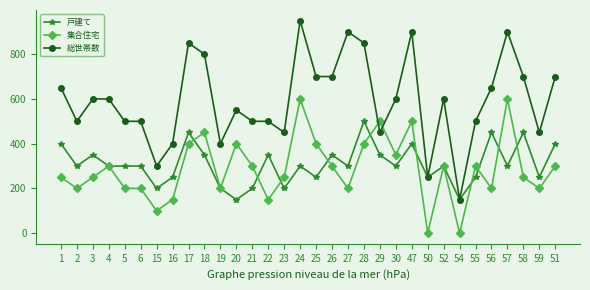

Reading left to right, list all the values displayed in this chart.

戸建て: 1=400	2=300	3=350	4=300	5=300	6=300	15=200	16=250	17=450	18=350	19=200	20=150	21=200	22=350	23=200	24=300	25=250	26=350	27=300	28=500	29=350	30=300	47=400	50=250	52=300	54=150	55=250	56=450	57=300	58=450	59=250	51=400
集合住宅: 1=250	2=200	3=250	4=300	5=200	6=200	15=100	16=150	17=400	18=450	19=200	20=400	21=300	22=150	23=250	24=600	25=400	26=300	27=200	28=400	29=500	30=350	47=500	50=0	52=300	54=0	55=300	56=200	57=600	58=250	59=200	51=300
総世帯数: 1=650	2=500	3=600	4=600	5=500	6=500	15=300	16=400	17=850	18=800	19=400	20=550	21=500	22=500	23=450	24=950	25=700	26=700	27=900	28=850	29=450	30=600	47=900	50=250	52=600	54=150	55=500	56=650	57=900	58=700	59=450	51=700